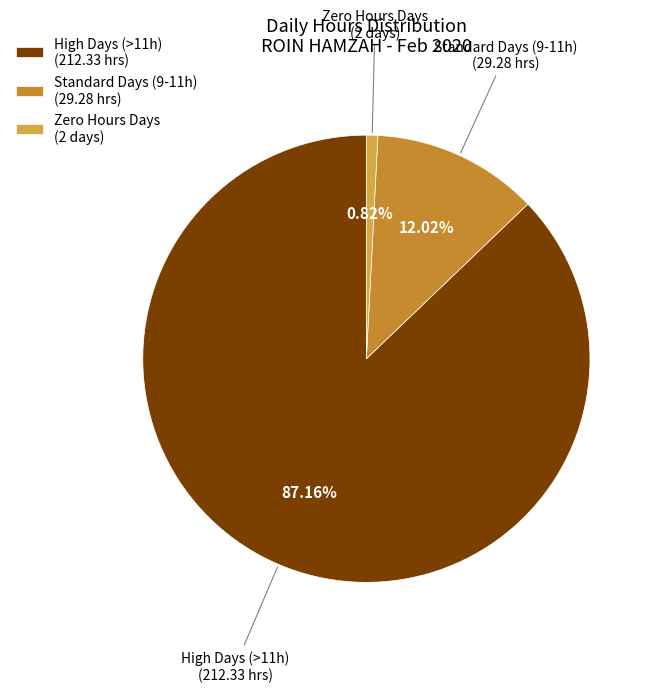

Combined, do High Days (>11h) (212.33 hrs) and Standard Days (9-11h) (29.28 hrs) account for over 50%?

Yes